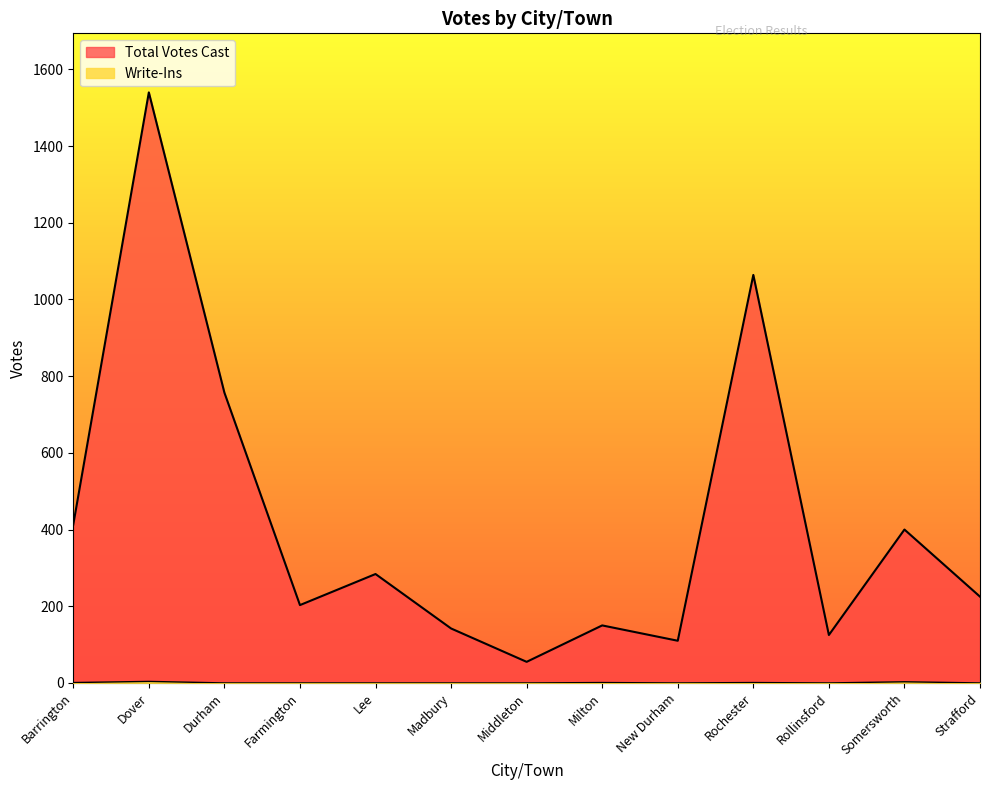

What is the label of the 1st point from the right?

Strafford